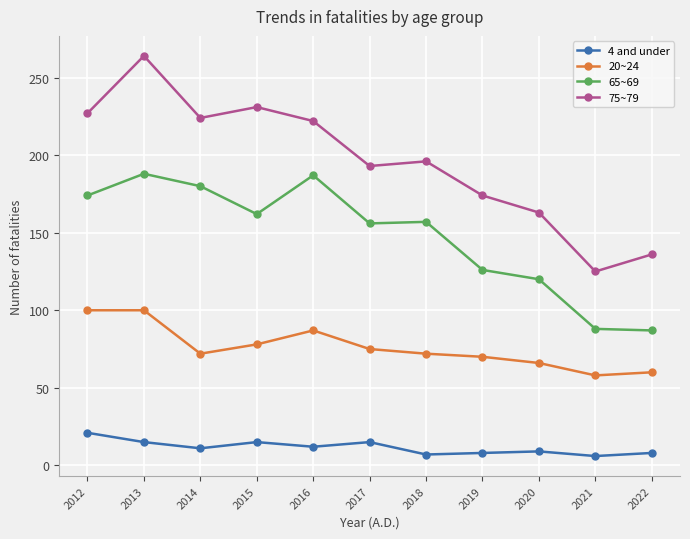

Read the 65~69 value at 2017.

156